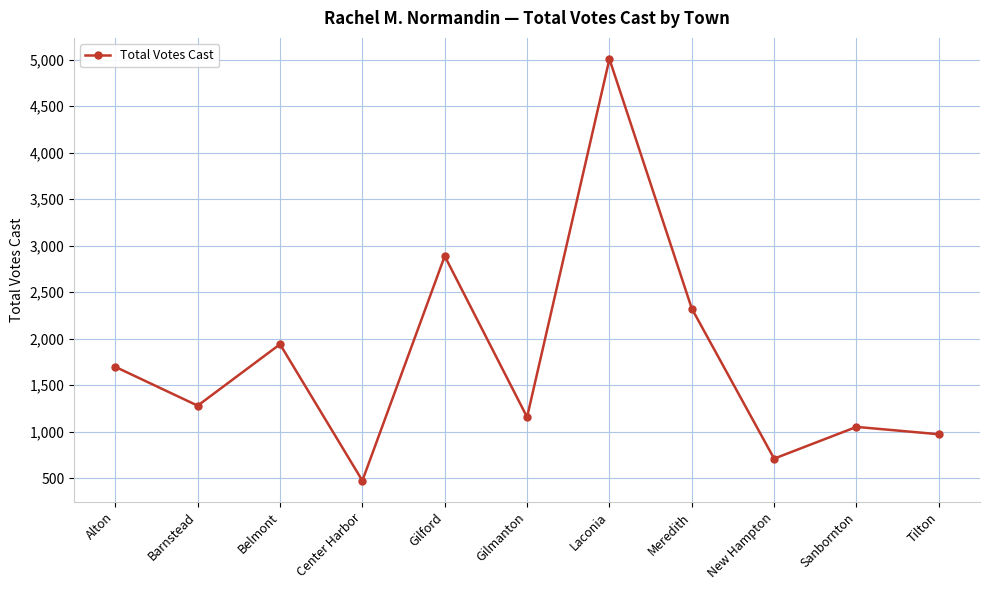

Which category has the lowest value across all series?

Center Harbor